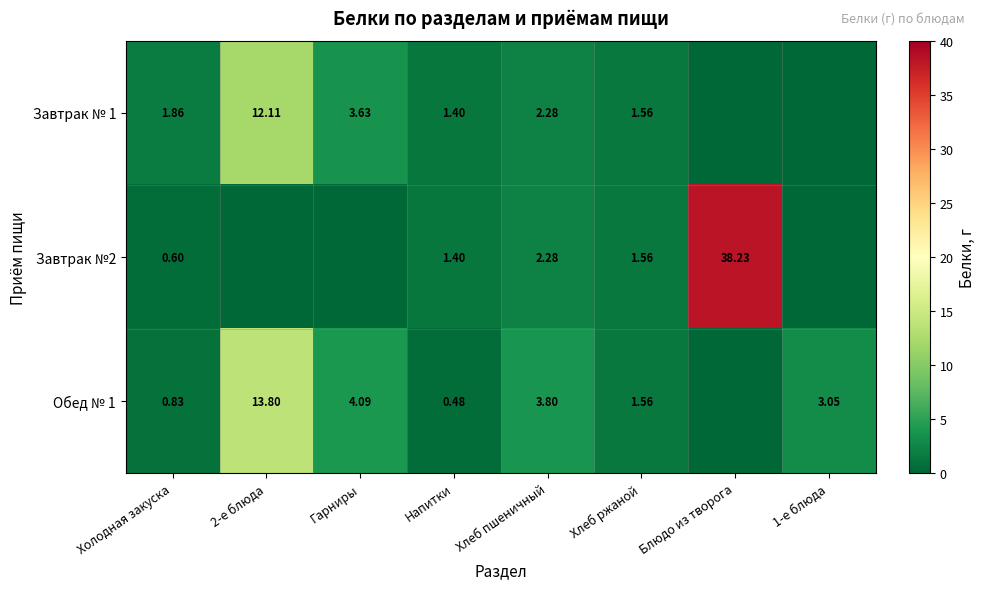

What is the total value across all series at Гарниры?

7.7